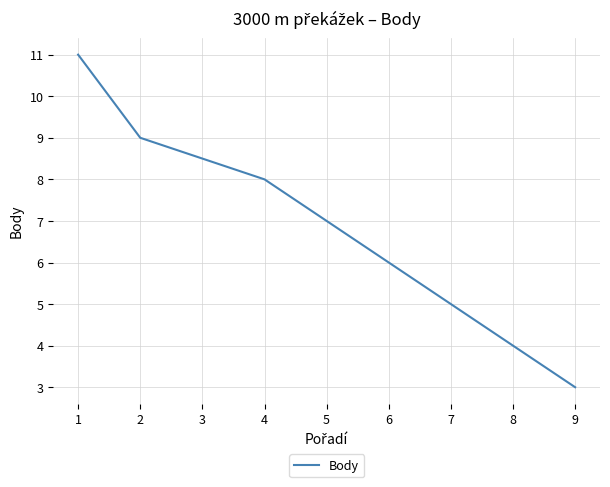

True or false: there are more than 1 points higher than both neighbors.

False